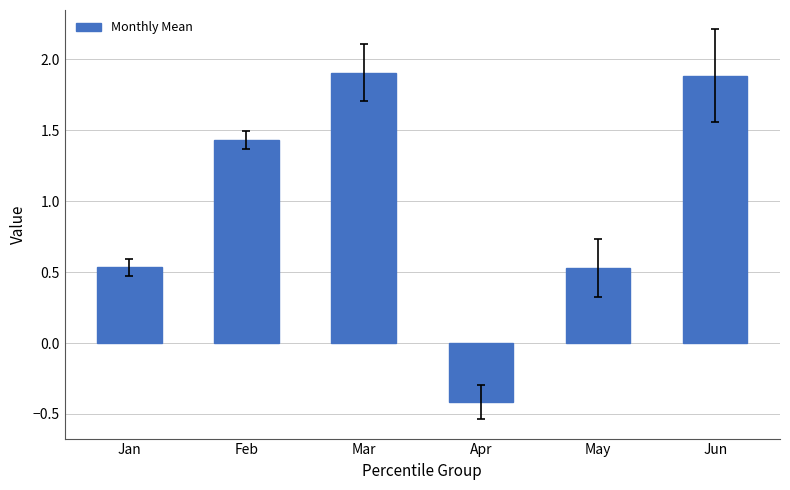

The chart shows a value of 1.9 at Jun. True or false?

True